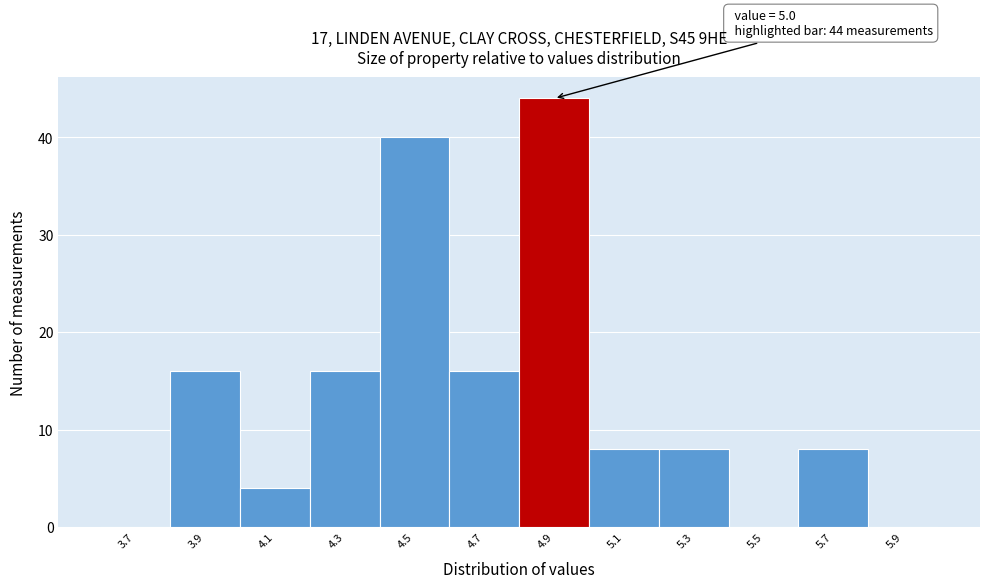

Reading left to right, what are all the values shown in this chart?

3.7=0	3.9=16	4.1=4	4.3=16	4.5=40	4.7=16	4.9=44	5.1=8	5.3=8	5.5=0	5.7=8	5.9=0